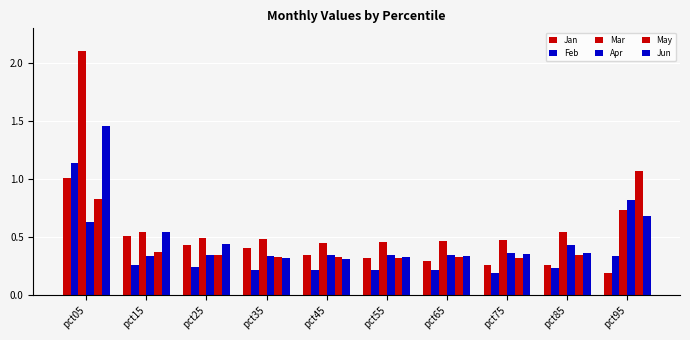

The Jan series shows 0.2 at pct15. True or false?

False